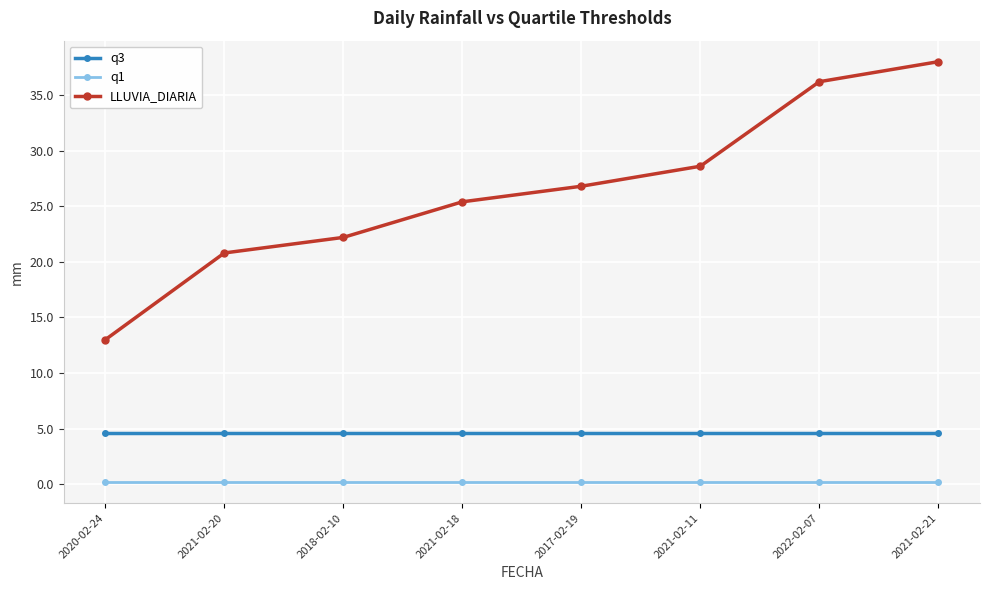

Between 2022-02-07 and 2021-02-21, which series saw the biggest shift?

LLUVIA_DIARIA